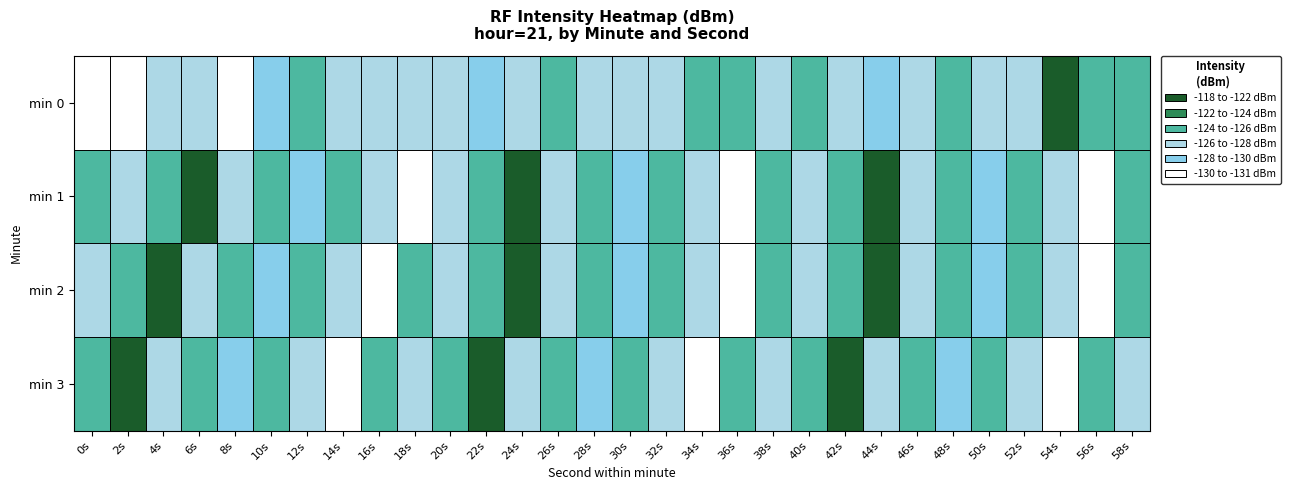

Which series has the largest total across all categories?

min 1